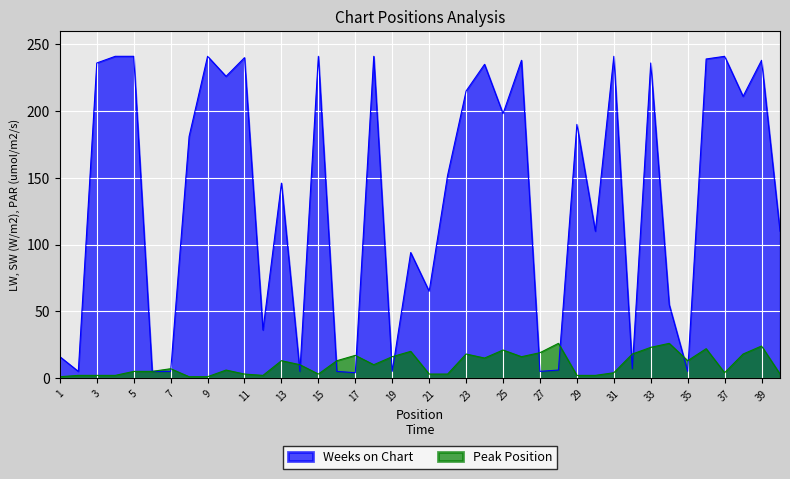

What is the average value of the Peak Position series?

10